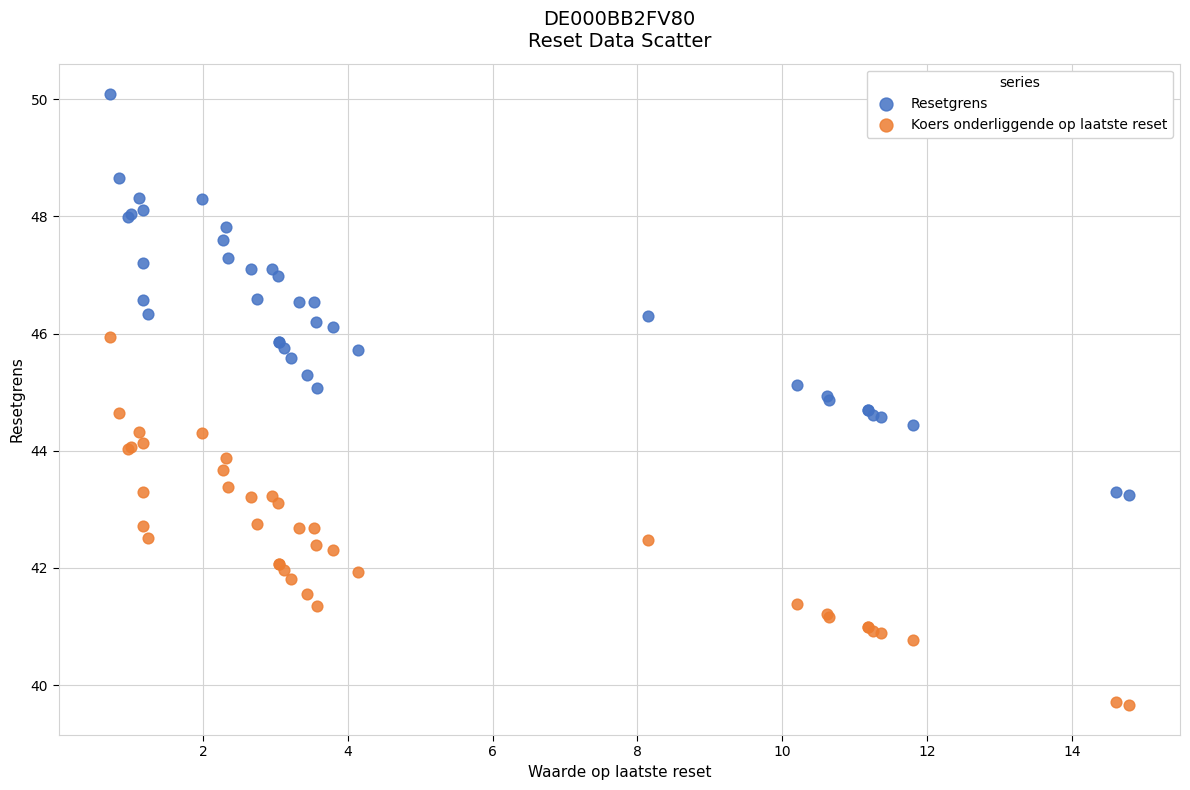

Which series contains the highest Y value?

Resetgrens